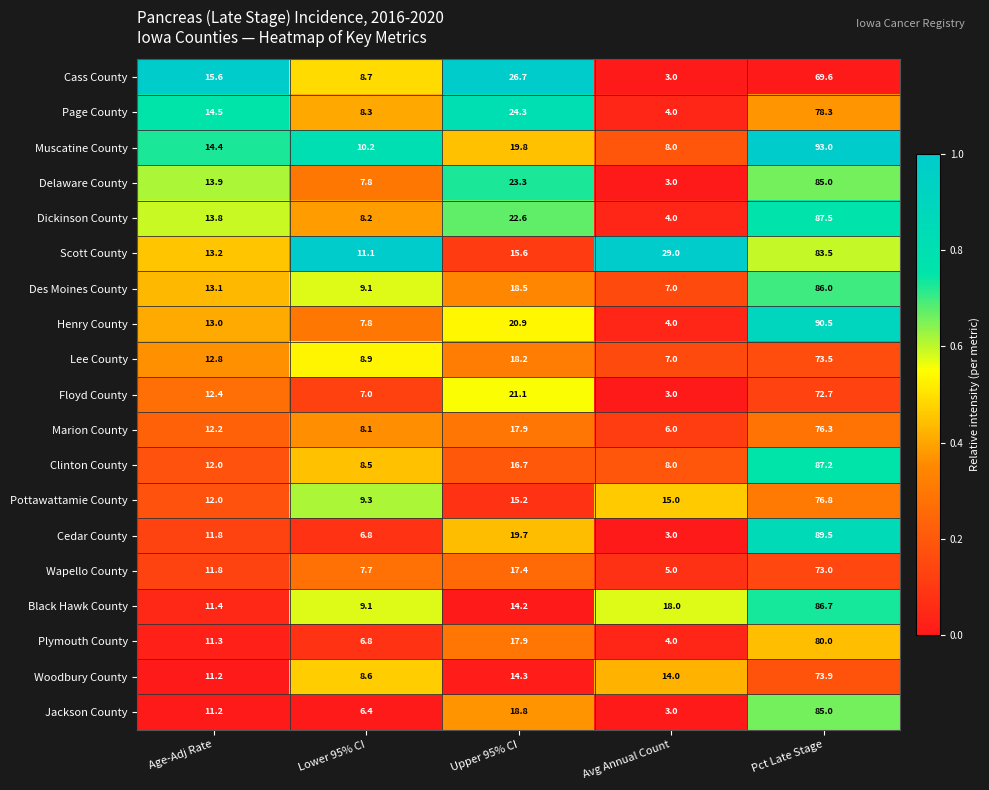

What is the maximum value shown in the chart?

93.0